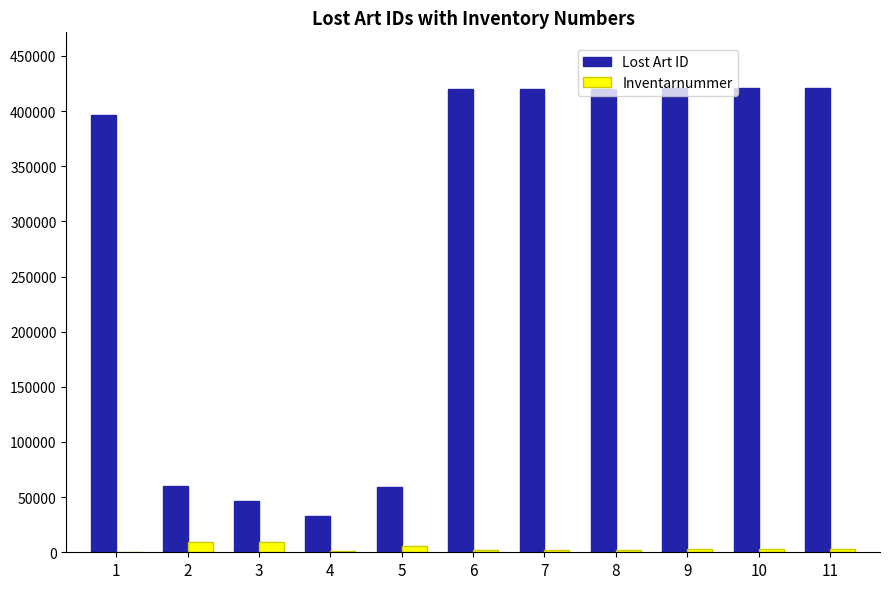

Which series has the largest total across all categories?

Lost Art ID